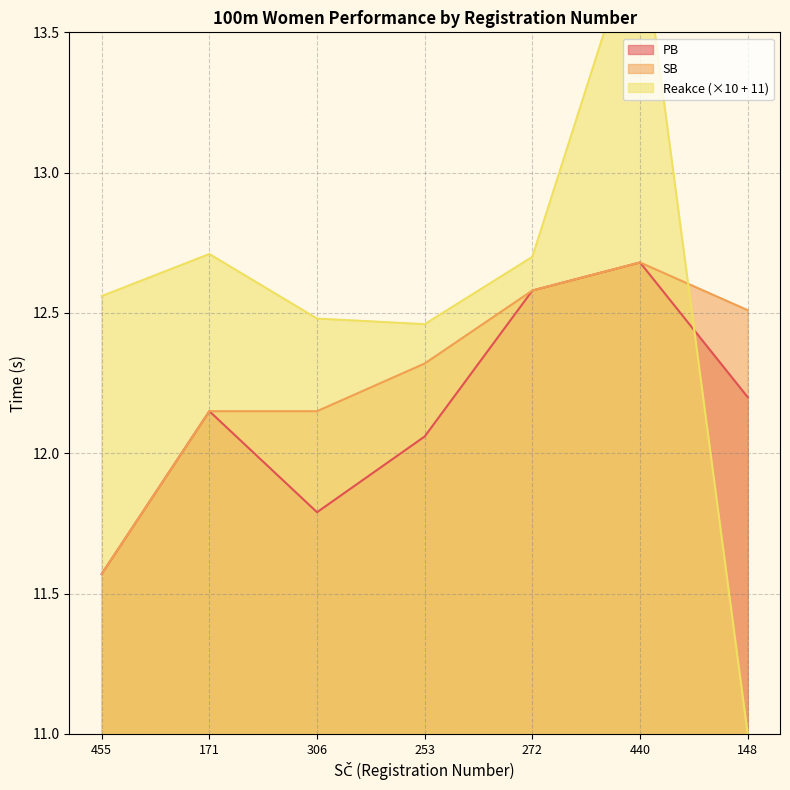

Which series has the largest total across all categories?

Reakce